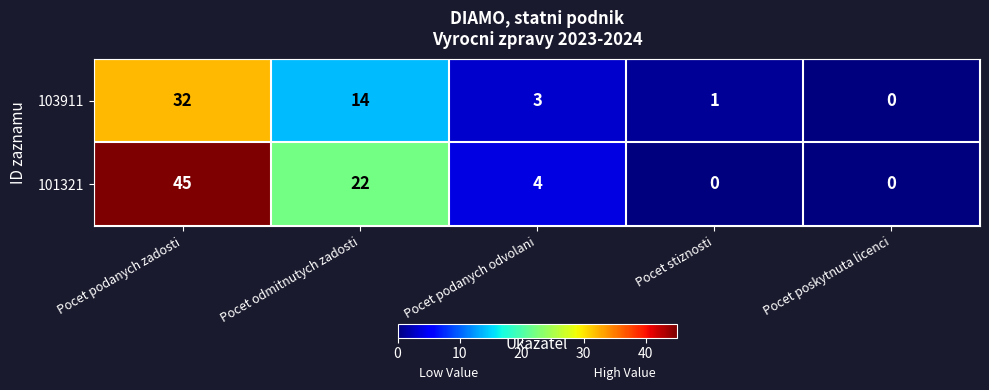

Reading right to left, transcribe all the data shown in this chart.

103911: 0	1	3	14	32
101321: 0	0	4	22	45